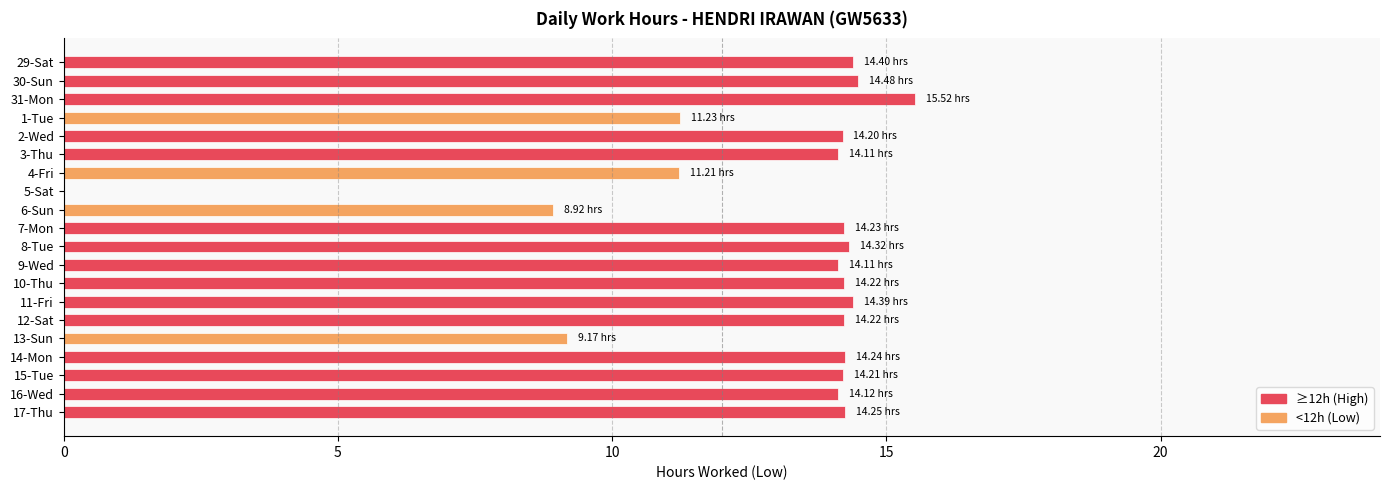

What is the ratio of the value at 13-Sun to the value at 3-Thu?

0.6